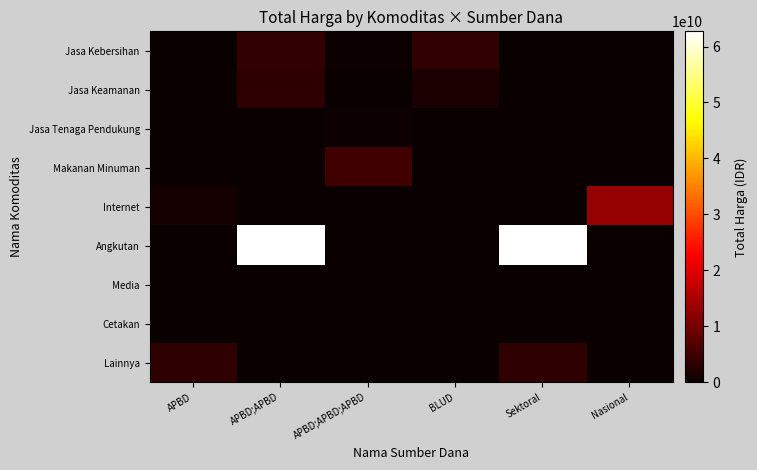

Count the number of categories in the chart.

6